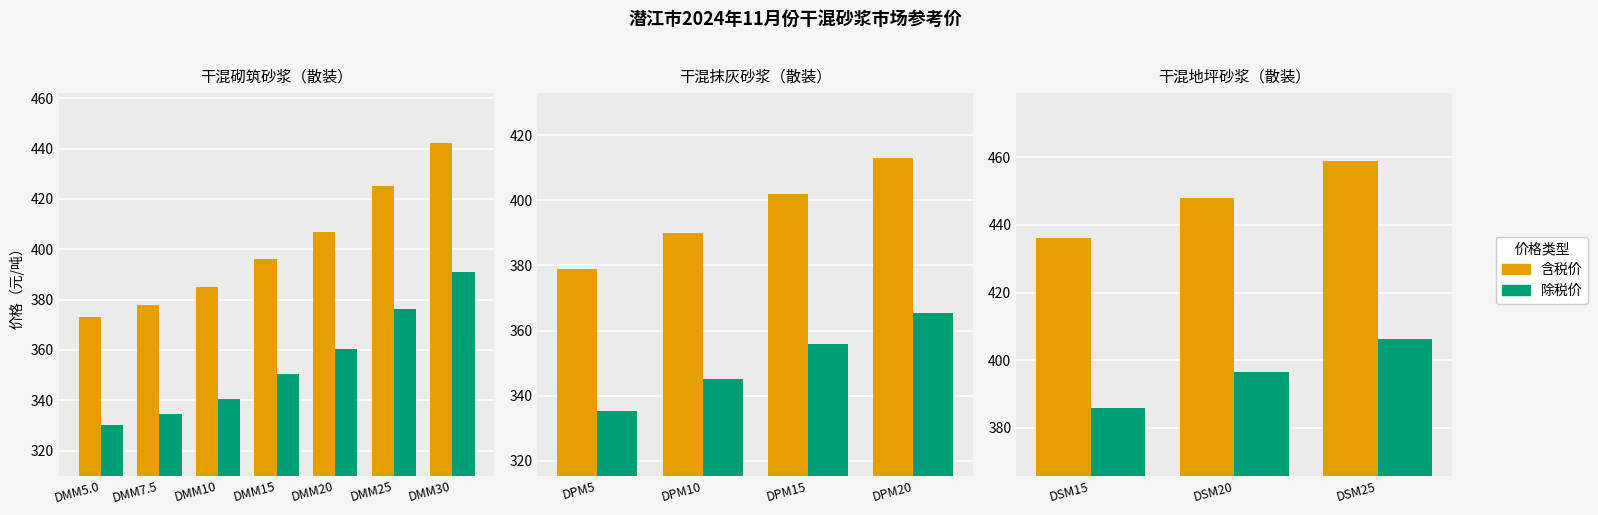

How many distinct data groups are displayed?

2